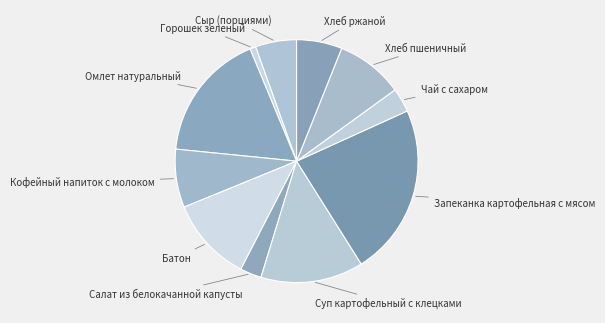

Which slice is the smallest?

Горошек зеленый